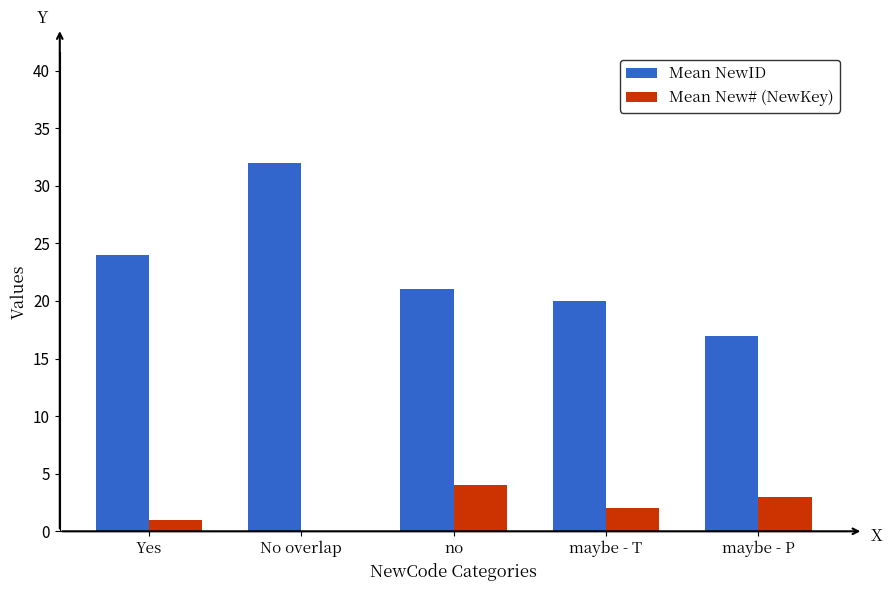

True or false: Mean New# (NewKey) has a value of 6 at no.

False